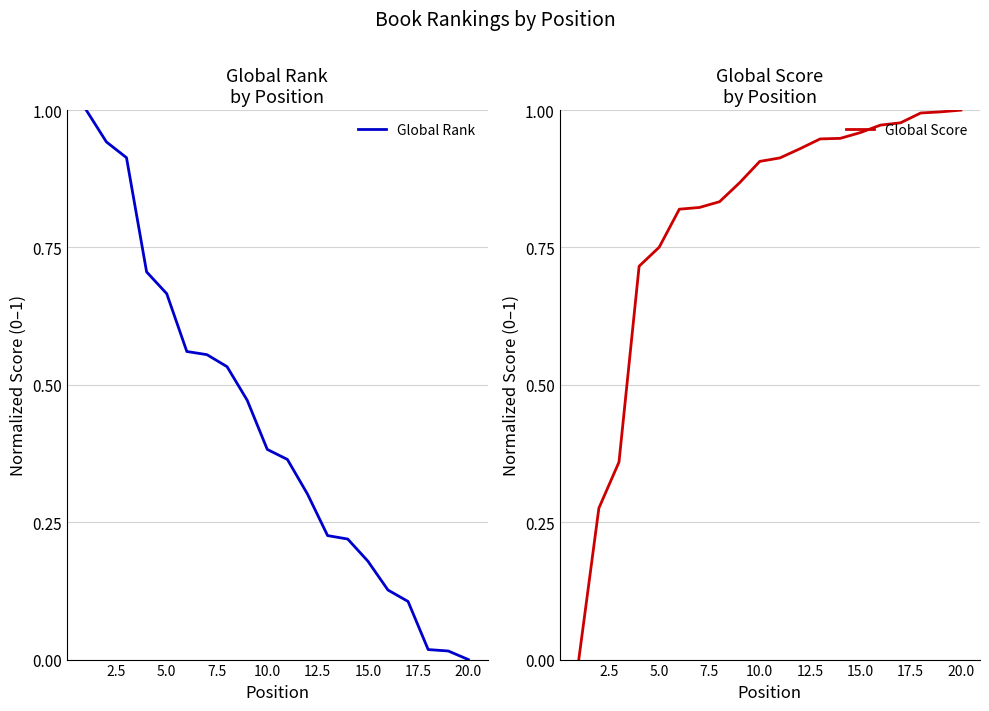

List the series in order of their overall mean, highest first.

Global Score, Global Rank